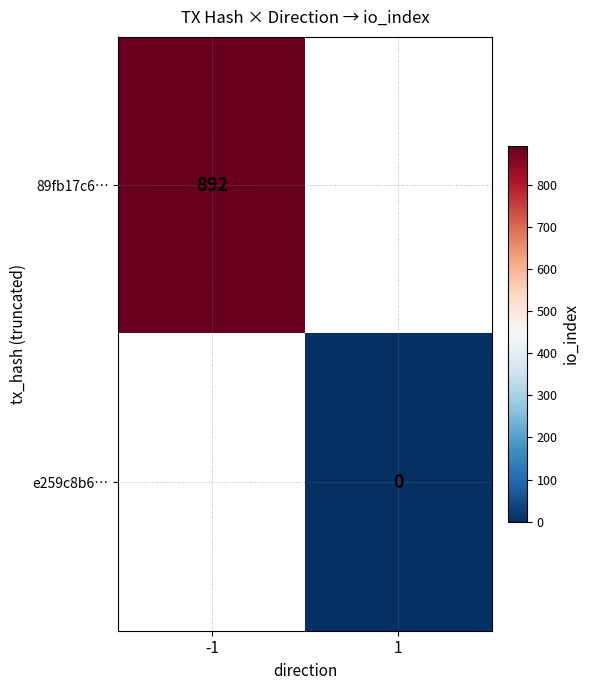

Is the value of e259c8b6… at 1 greater than the value of 89fb17c6… at -1?

No